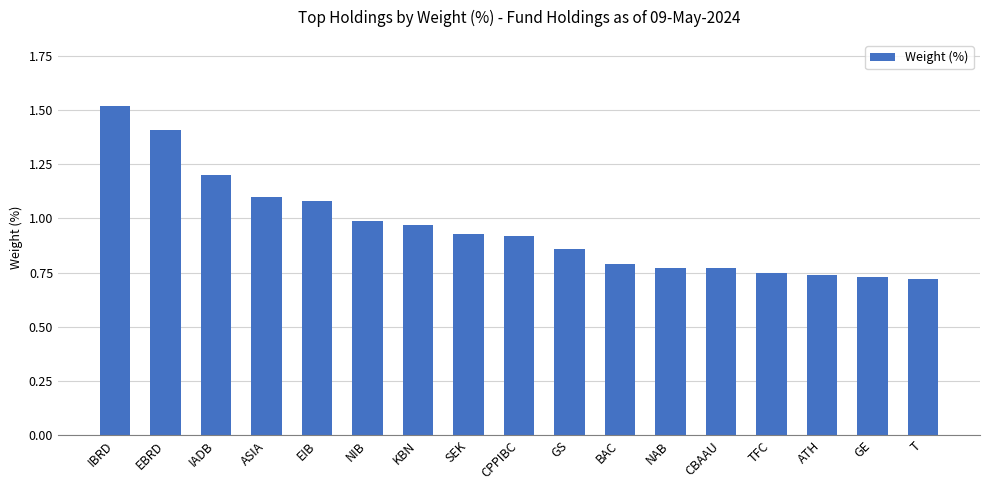

How many bars are there in total?

17